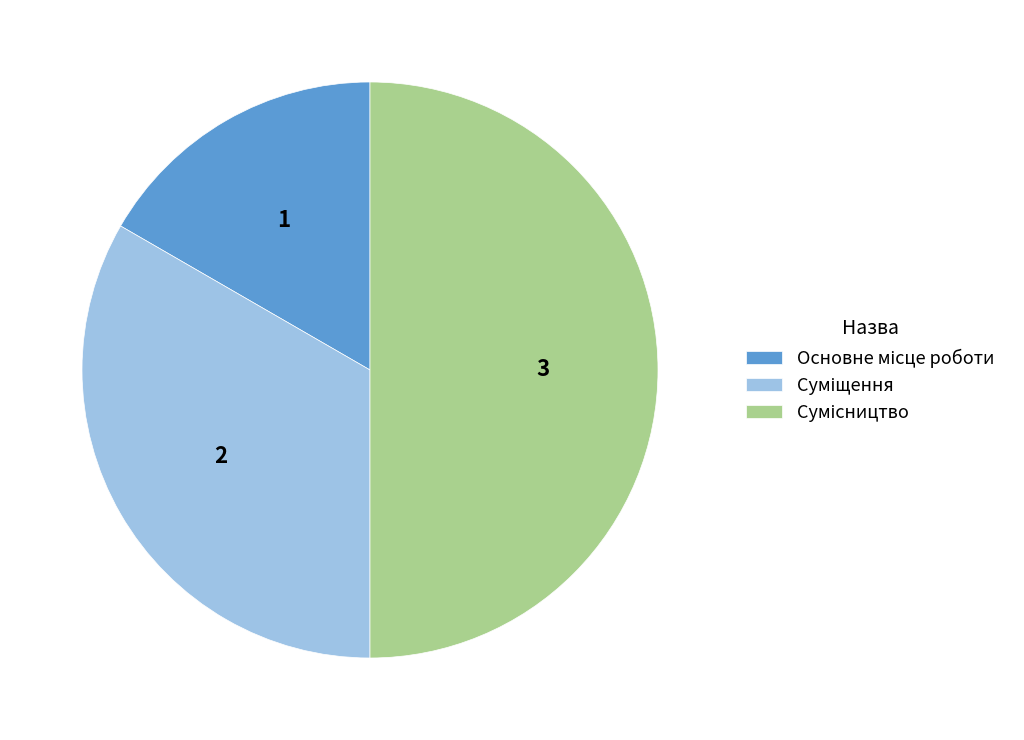

Count the number of slices in the pie.

3